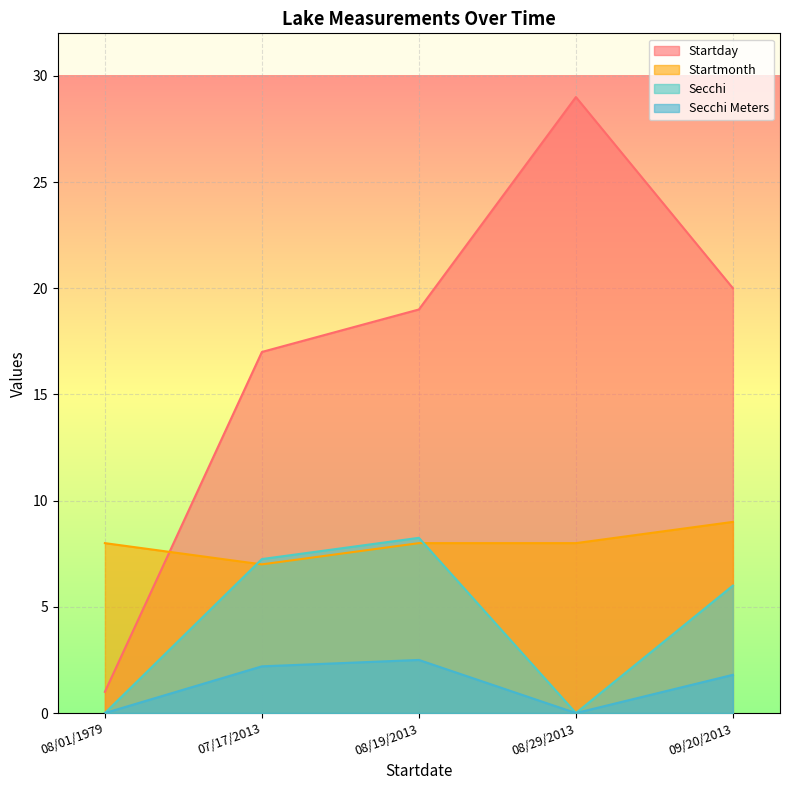

True or false: Secchi Meters and Startmonth intersect in this chart.

False